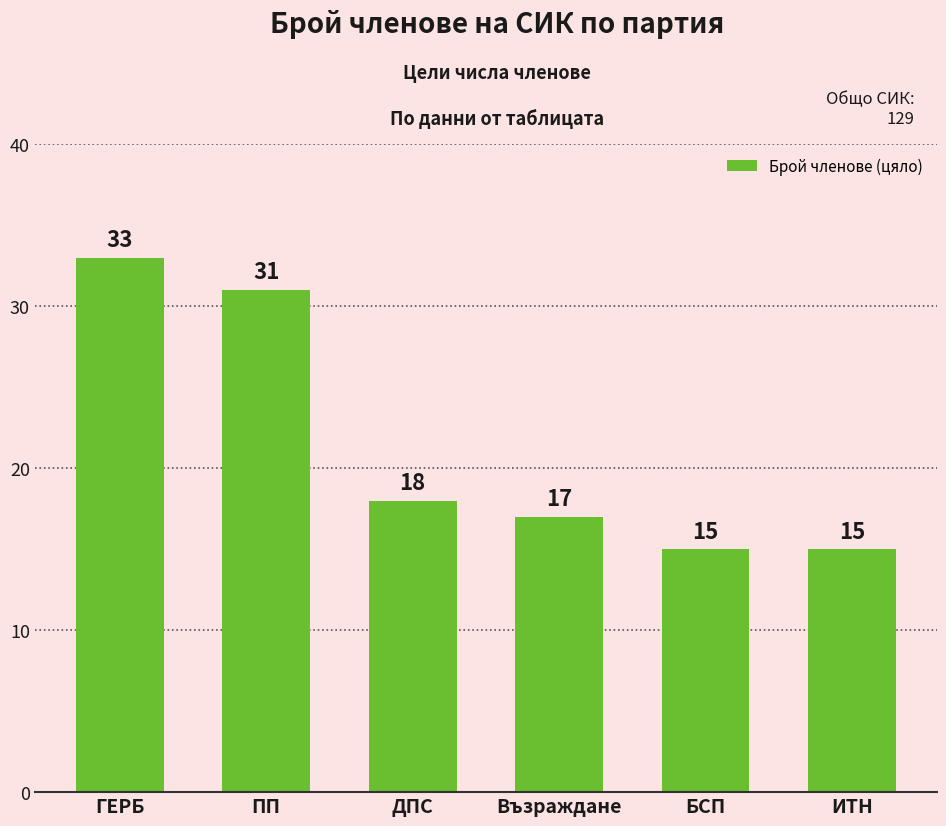

What is the smallest value displayed?

15